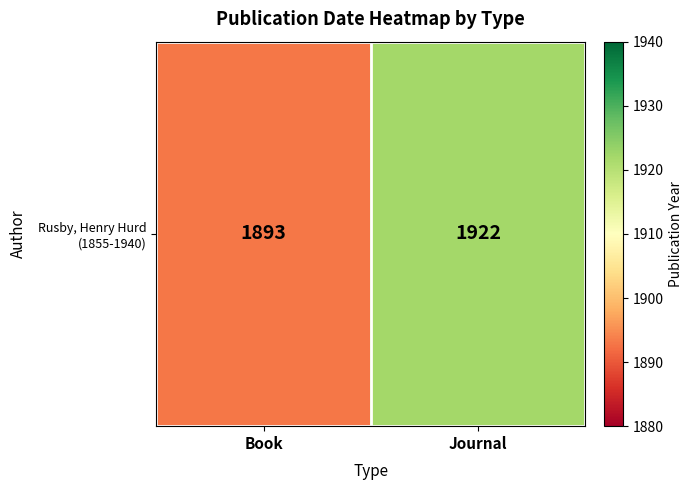

At which category does the chart reach its peak across all series?

Journal